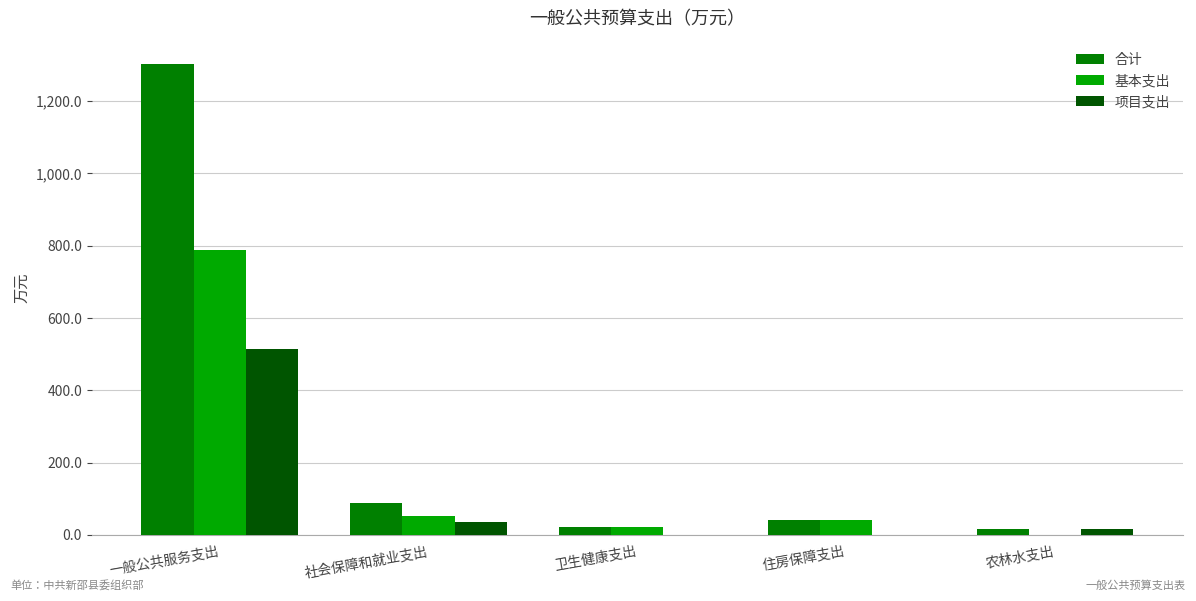

The 基本支出 series shows 0.0 at 农林水支出. True or false?

True